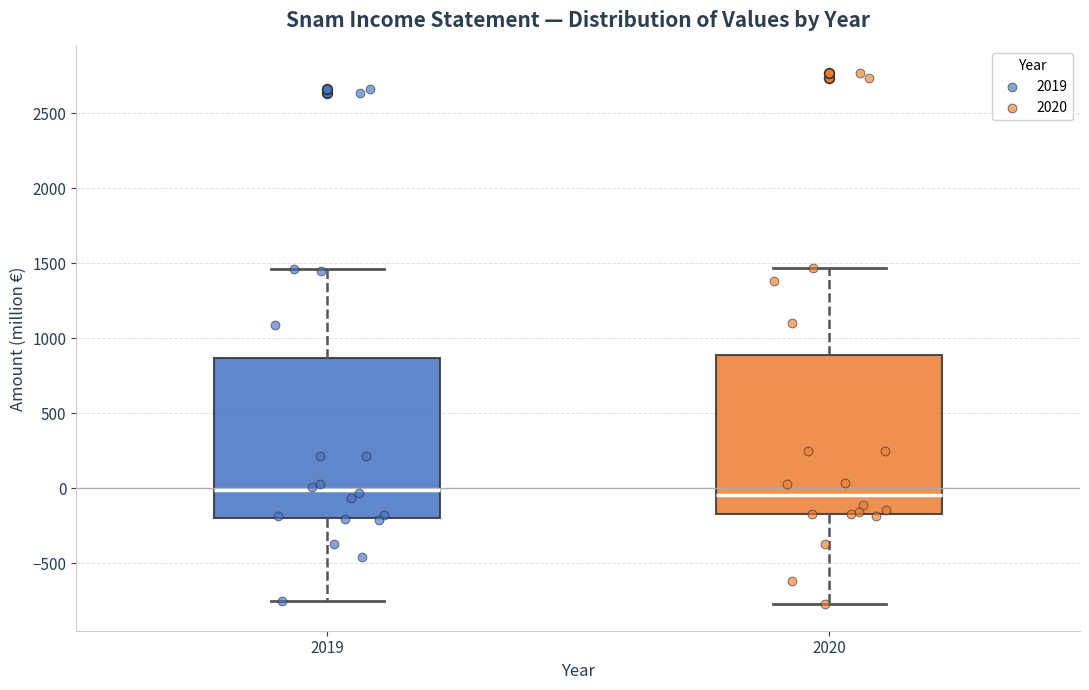

Reading left to right, read every box against the y-axis: the position of its median line, the range the box covers, and the ends of its whiskers. The values are not printed on the chart, so give them approximately, as read against the axis.

2019: median 0, box -200 to 850, whiskers -750 to 1450
2020: median -50, box -150 to 900, whiskers -750 to 1450